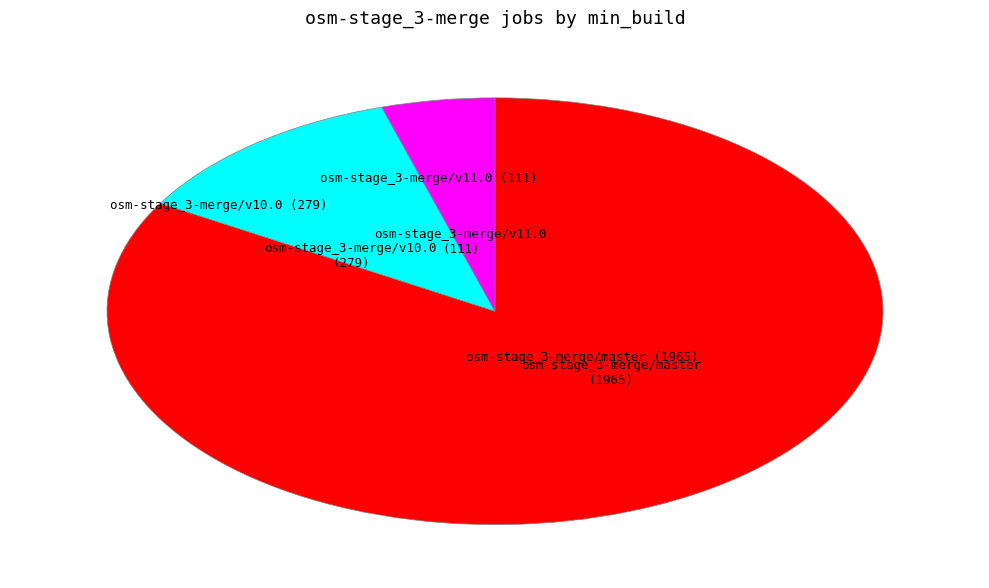

Is there a majority slice in this chart?

Yes